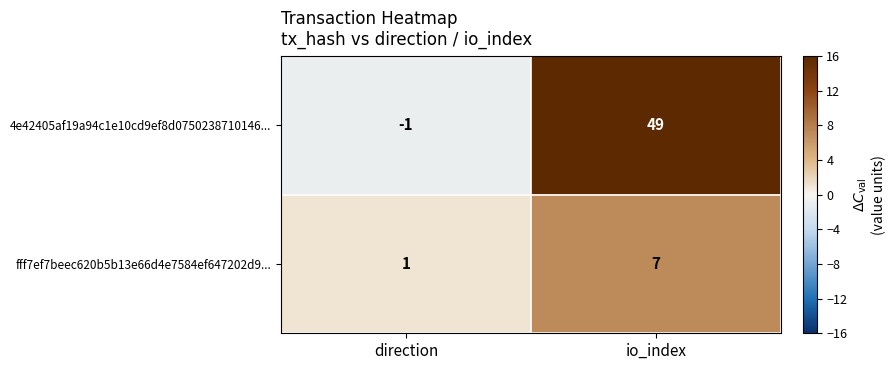

Rank the series at direction from highest to lowest value.

fff7ef7beec620b5b13e66d4e7584ef647202d9..., 4e42405af19a94c1e10cd9ef8d0750238710146...